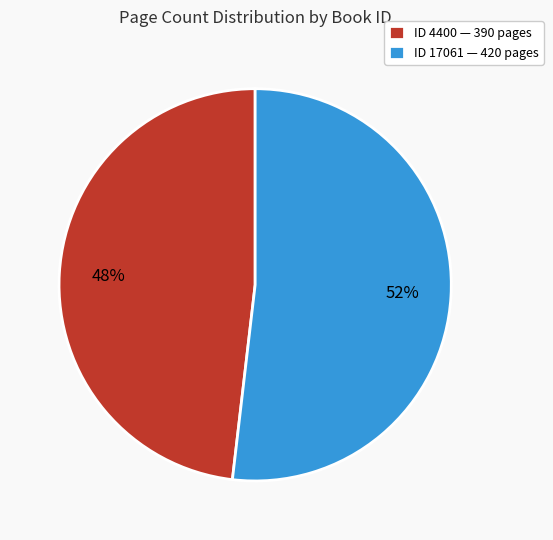

Between ID 17061 — 420 pages and ID 4400 — 390 pages, which is larger?

ID 17061 — 420 pages